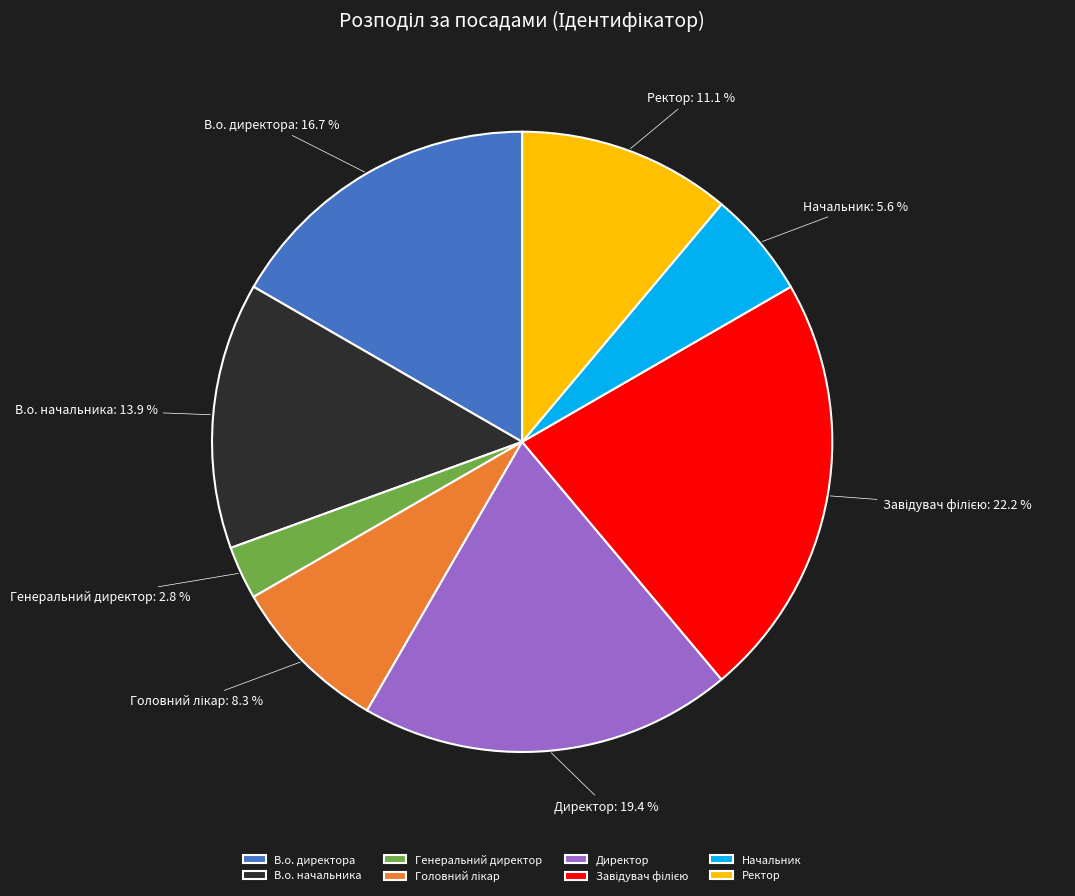

Which slice is the smallest?

Генеральний директор